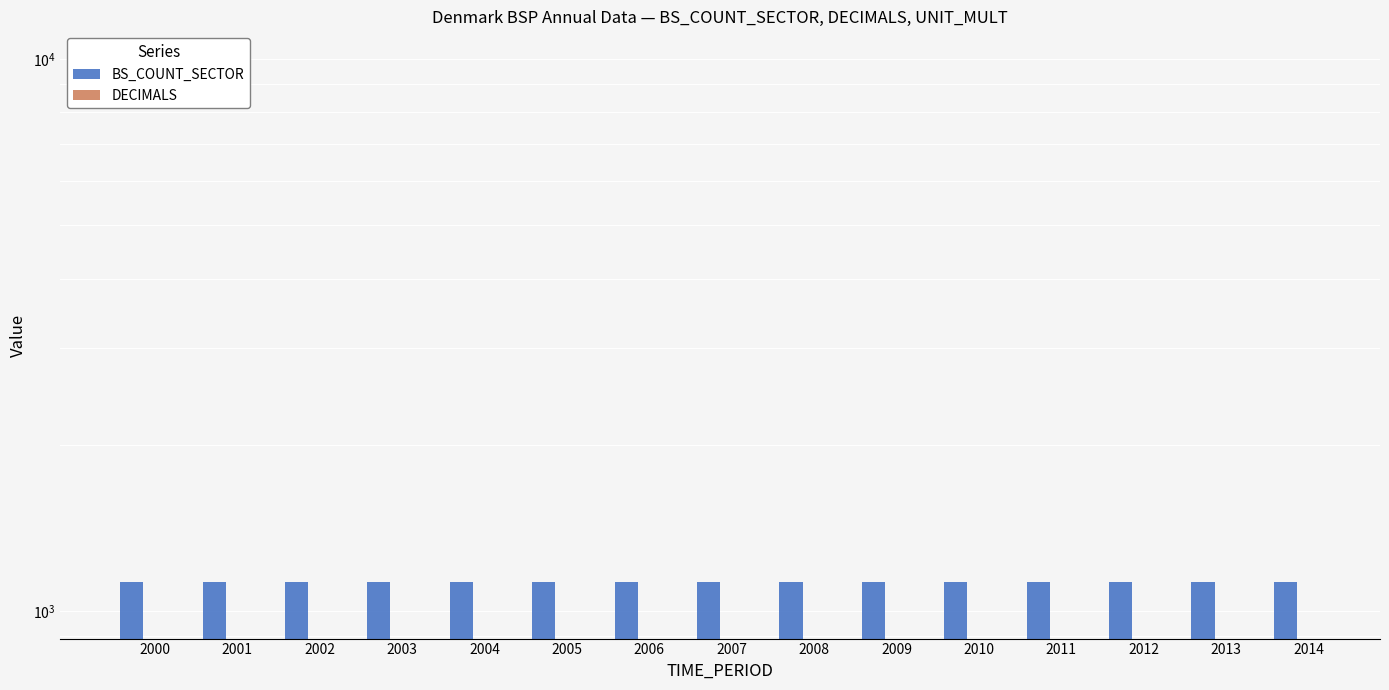

Is it true that BS_COUNT_SECTOR equals 691 at 2001?

False